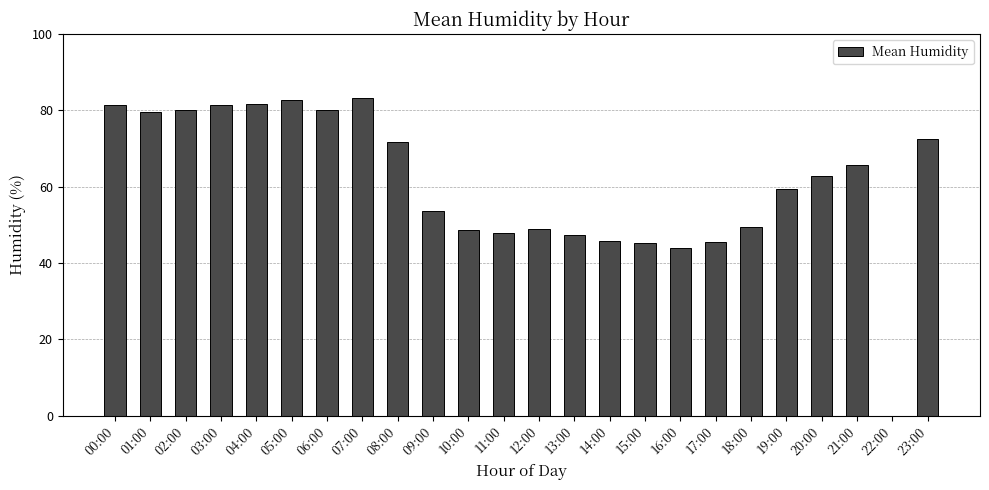

What is the change in value from 03:00 to 15:00?

-36.2